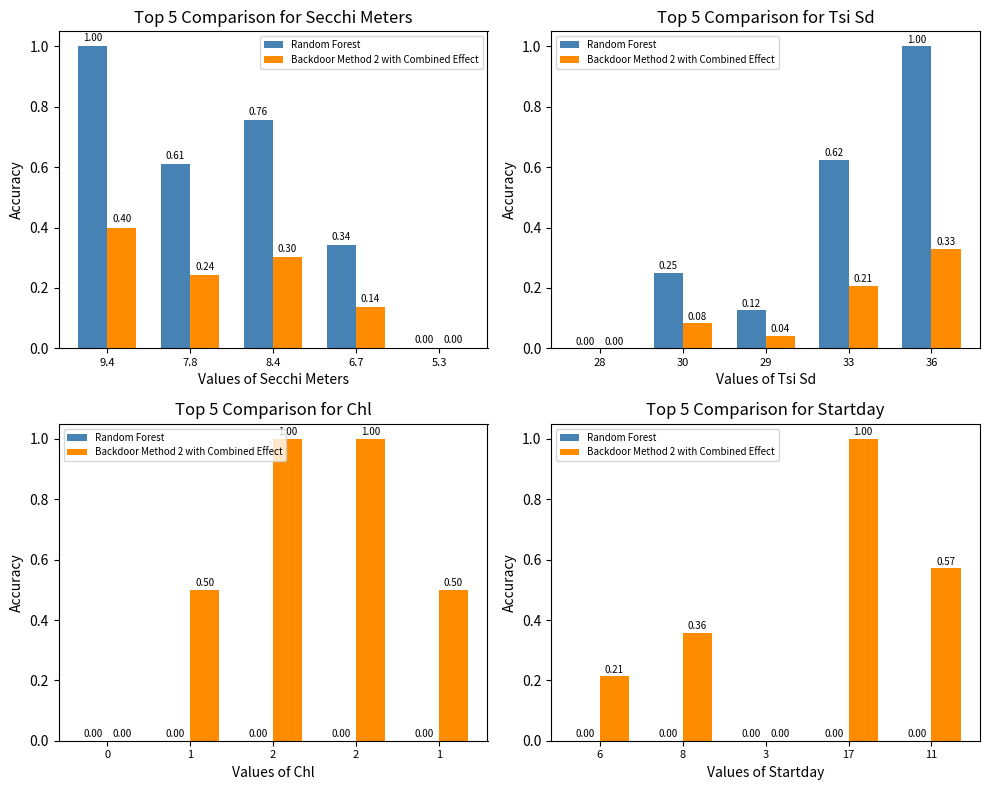

What is the highest value of the Backdoor Method 2 with Combined Effect series?

1.0